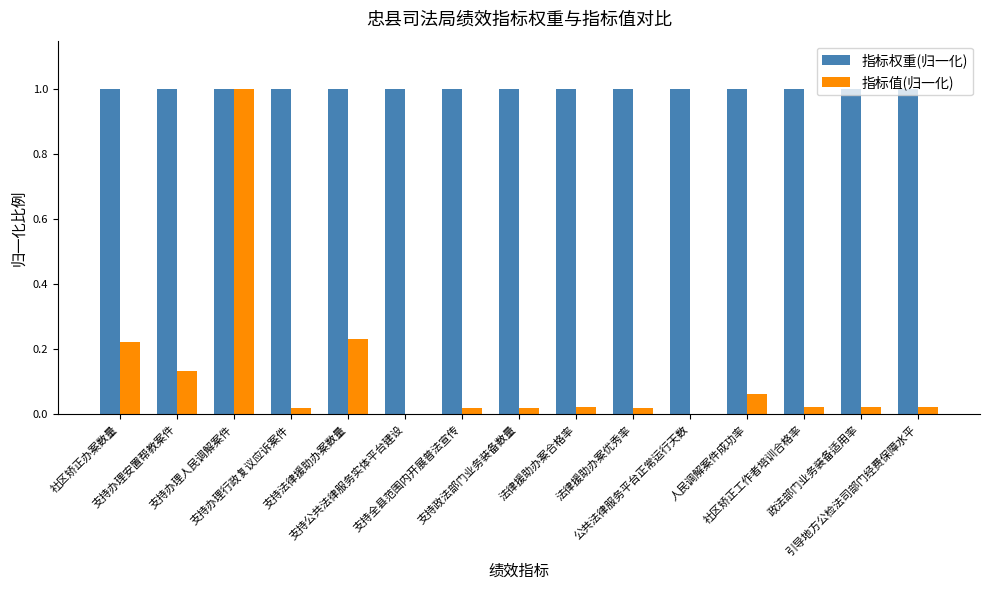

What is the sum of all 指标值(归一化) values?

1.8